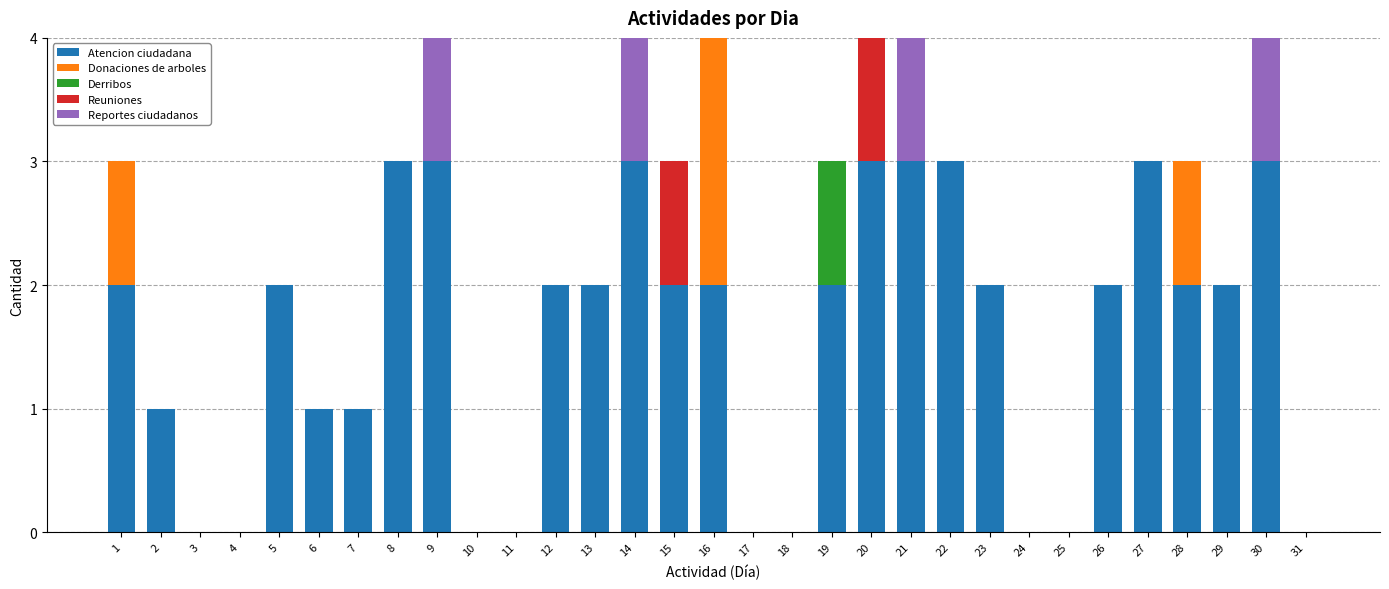

The Atencion ciudadana series shows 0 at 24. True or false?

True